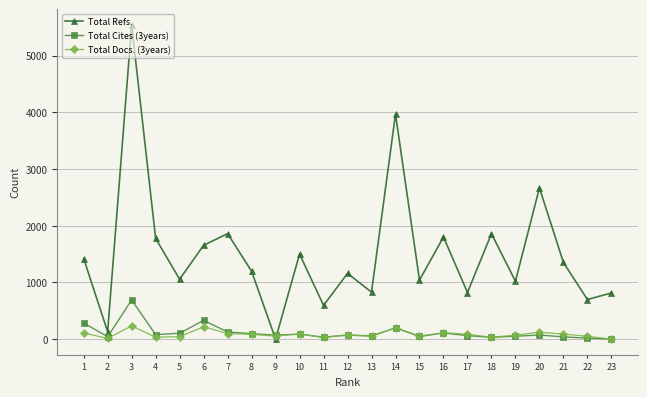

Read the Total Cites (3years) value at 16, to the nearest 100.

100